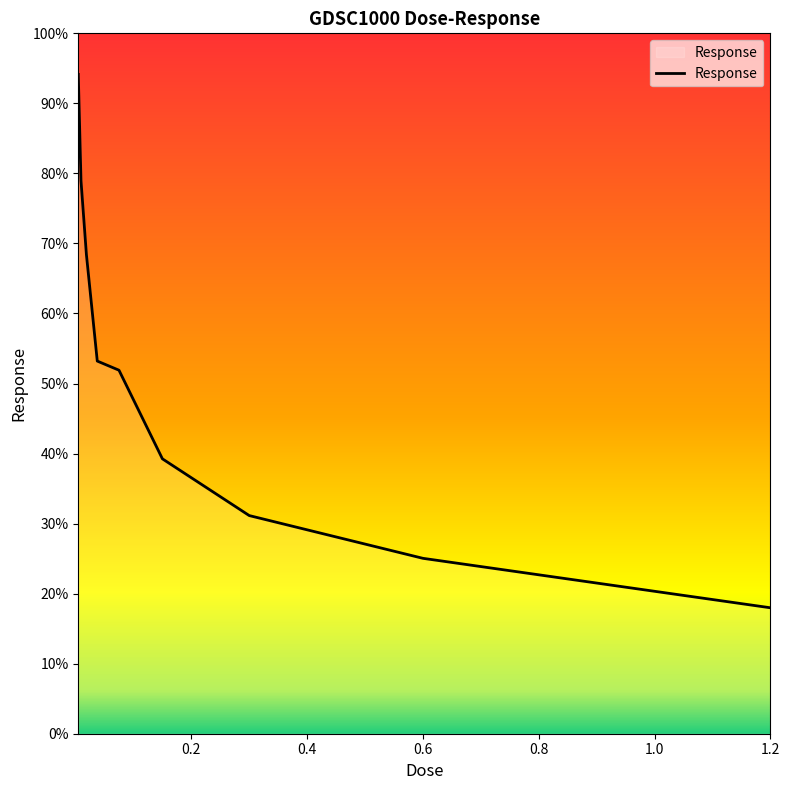

Does the chart display data point markers on the line(s)?

No